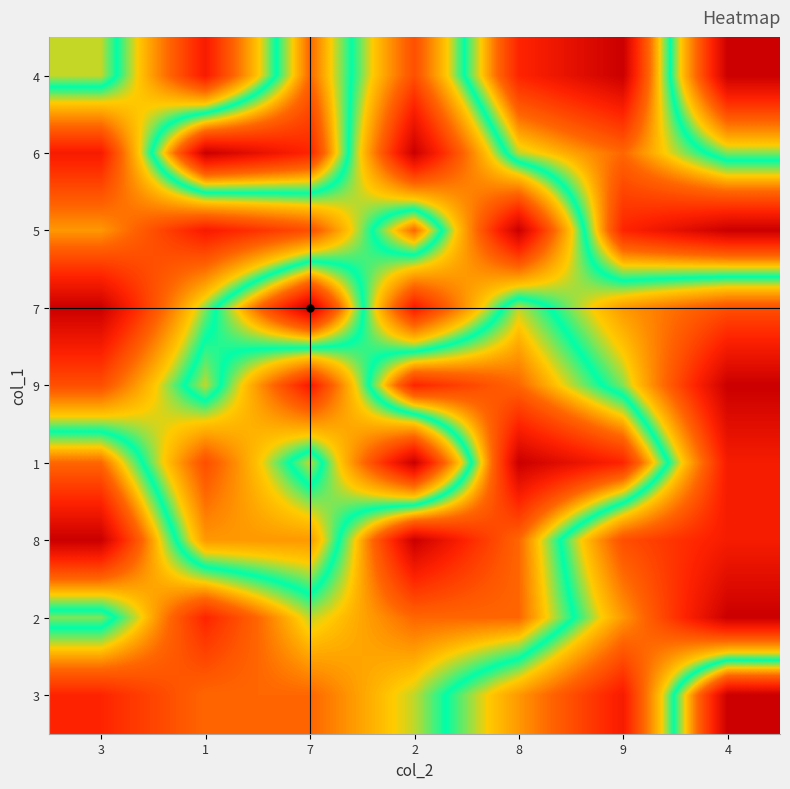

Reading left to right, what are all the values shown in this chart?

4: 3=6	1=2	7=7	2=3	8=8	9=9	4=1
6: 3=2	1=9	7=8	2=1	8=6	9=7	4=5
5: 3=4	1=2	7=3	2=7	8=1	9=8	4=9
7: 3=1	1=5	7=9	2=2	8=6	9=4	4=3
9: 3=3	1=6	7=2	2=8	8=7	9=5	4=1
1: 3=7	1=3	7=6	2=1	8=9	9=8	4=2
8: 3=9	1=4	7=4	2=9	8=7	9=3	4=2
2: 3=5	1=8	7=6	2=7	8=7	9=4	4=1
3: 3=8	1=7	7=7	2=6	8=4	9=2	4=9